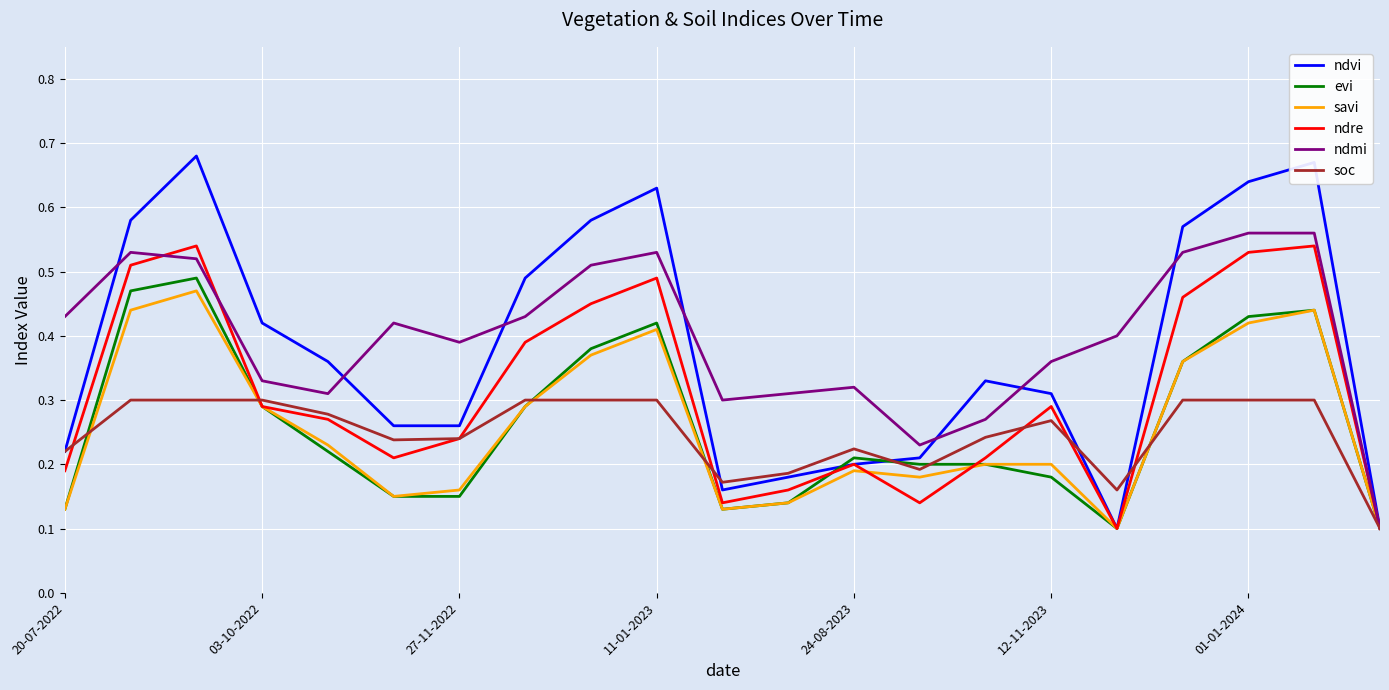

At how many categories does at least one series exceed 0?

21